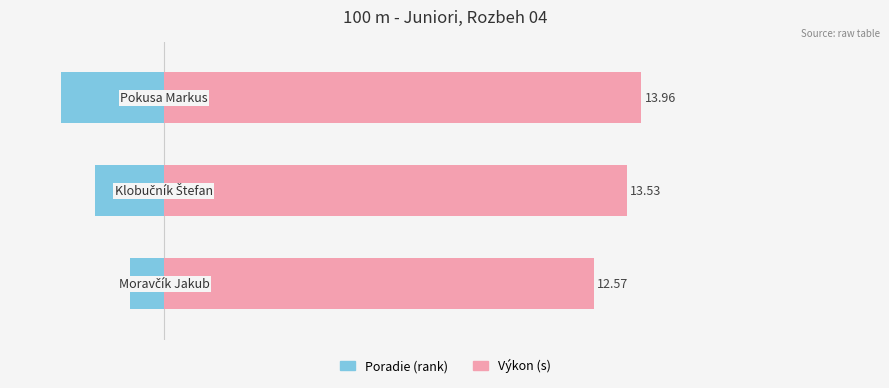

Reading right to left, transcribe all the data shown in this chart.

Poradie: -3.0	-2.0	-1.0
Výkon: 14.0	13.5	12.6